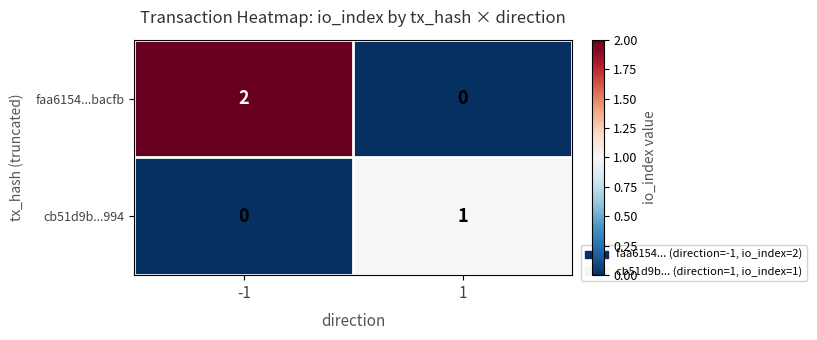

How many categories are shown in the chart?

2